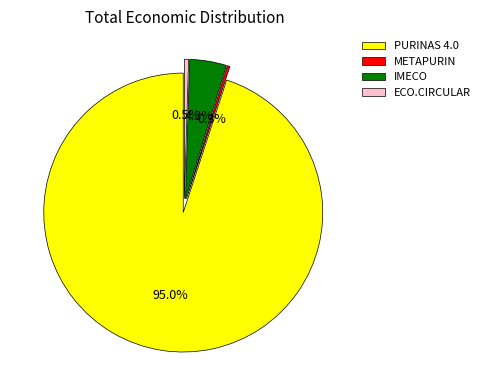

Is ECO.CIRCULAR the majority of the pie?

No